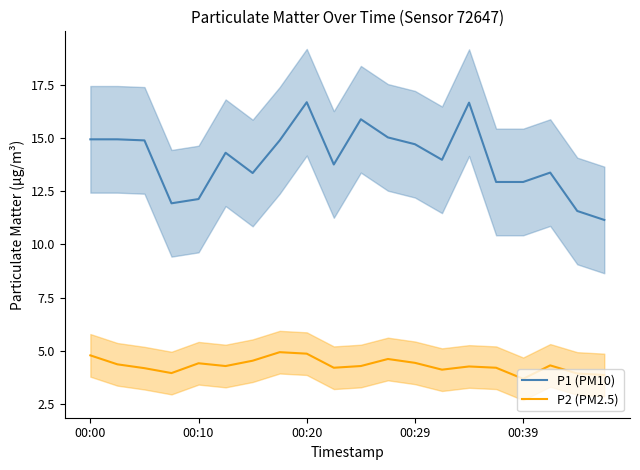

Reading left to right, transcribe all the data shown in this chart.

P1 (PM10): 14.9	14.9	14.9	11.9	12.1	14.3	13.3	14.9	16.7	13.8	15.9	15.0	14.7	14.0	16.6	12.9	12.9	13.4	11.6	11.2
P2 (PM2.5): 4.8	4.4	4.2	4.0	4.4	4.3	4.5	5.0	4.9	4.2	4.3	4.6	4.5	4.1	4.3	4.2	3.7	4.3	4.0	3.9